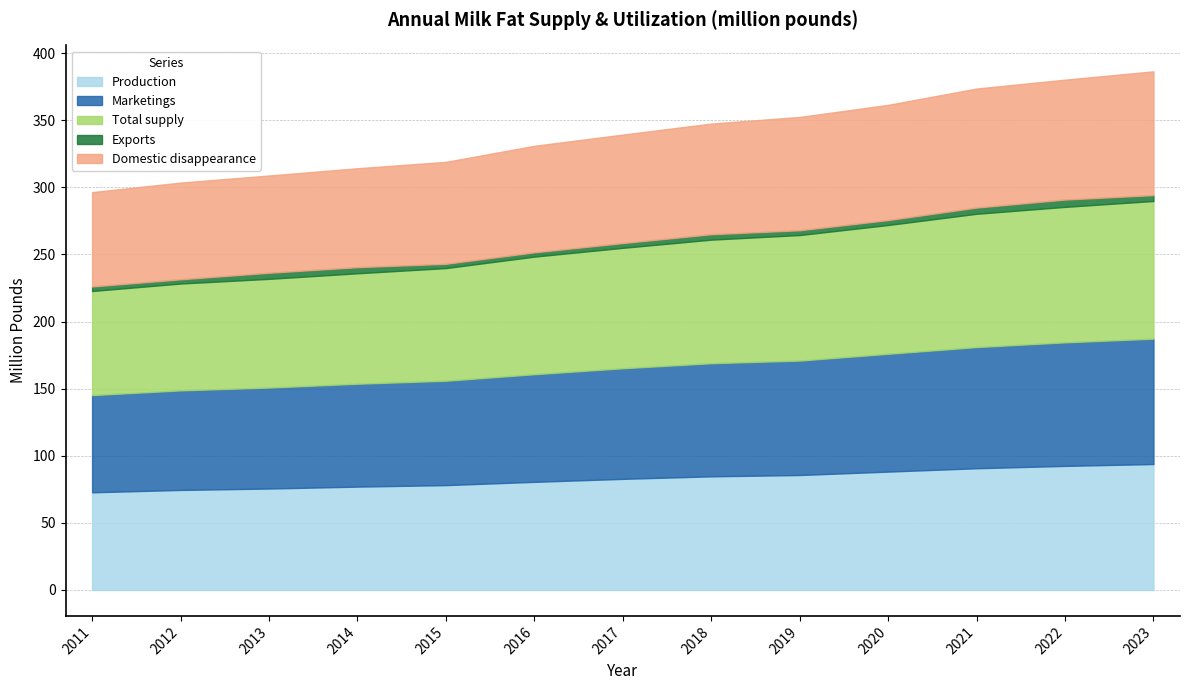

Does the chart have visible grid lines?

Yes